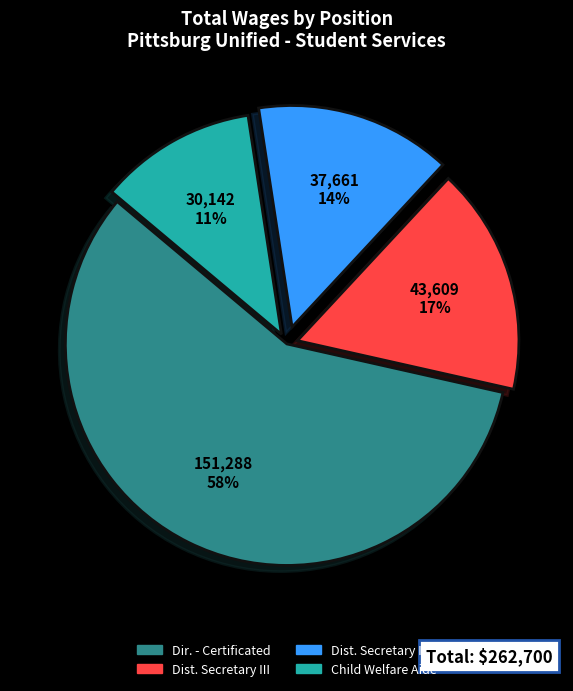

Is there a majority slice in this chart?

Yes